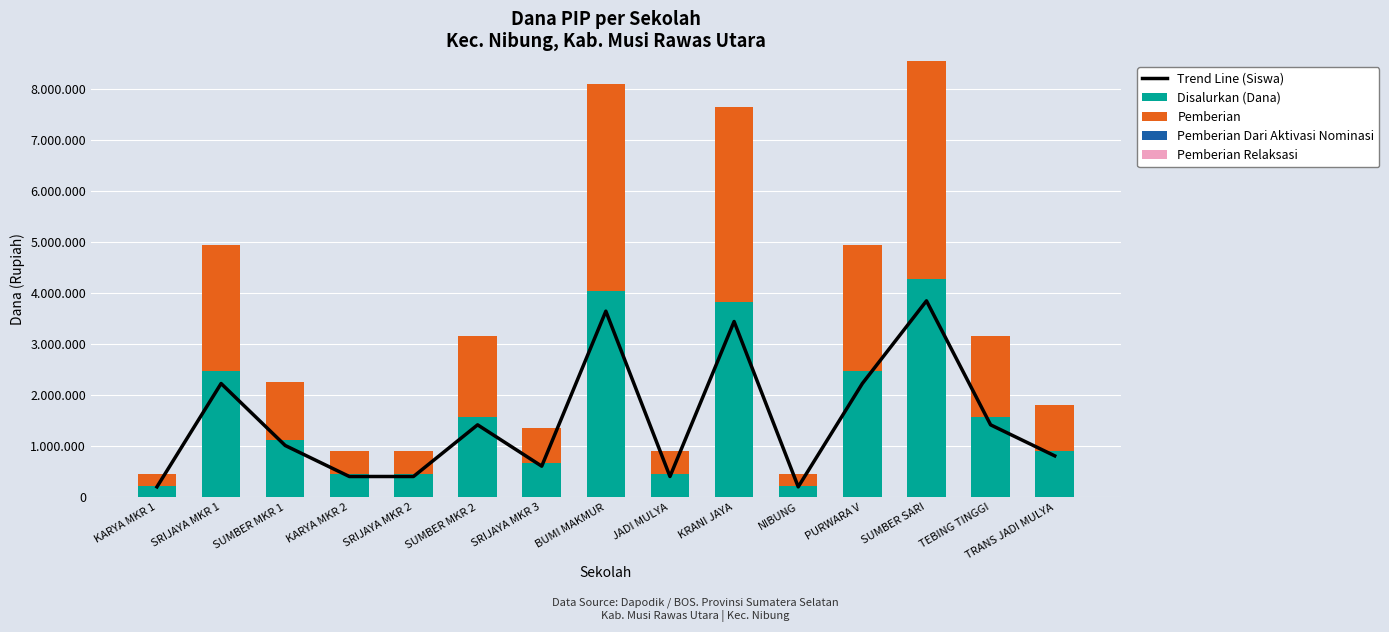

What are all the series names shown in the legend?

Trend Line (Siswa), Disalurkan (Dana), Pemberian, Pemberian Dari Aktivasi Nominasi, Pemberian Relaksasi